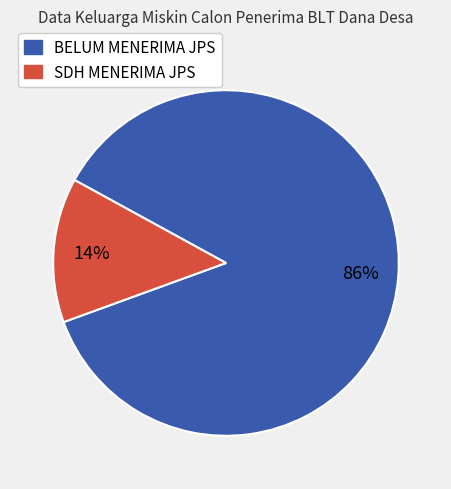

What percentage is the SDH MENERIMA JPS slice, to the nearest percent?

14%